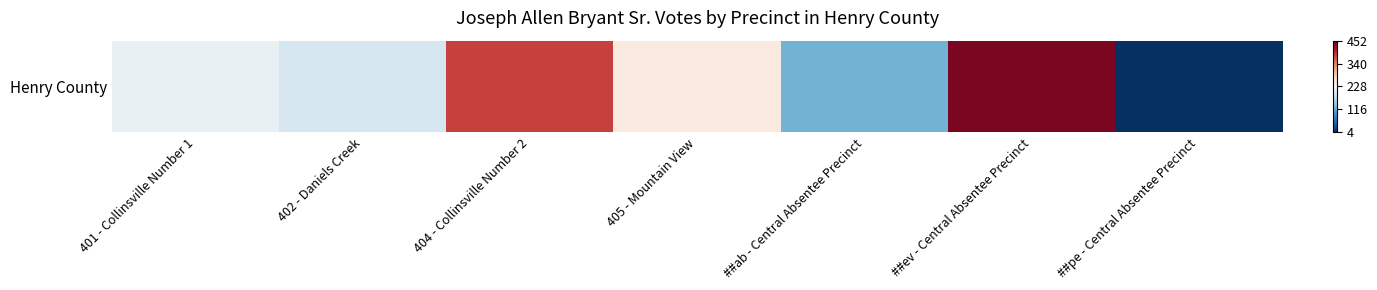

Rank the categories by value from highest to lowest.

##ev - Central Absentee Precinct, 404 - Collinsville Number 2, 405 - Mountain View, 401 - Collinsville Number 1, 402 - Daniels Creek, ##ab - Central Absentee Precinct, ##pe - Central Absentee Precinct